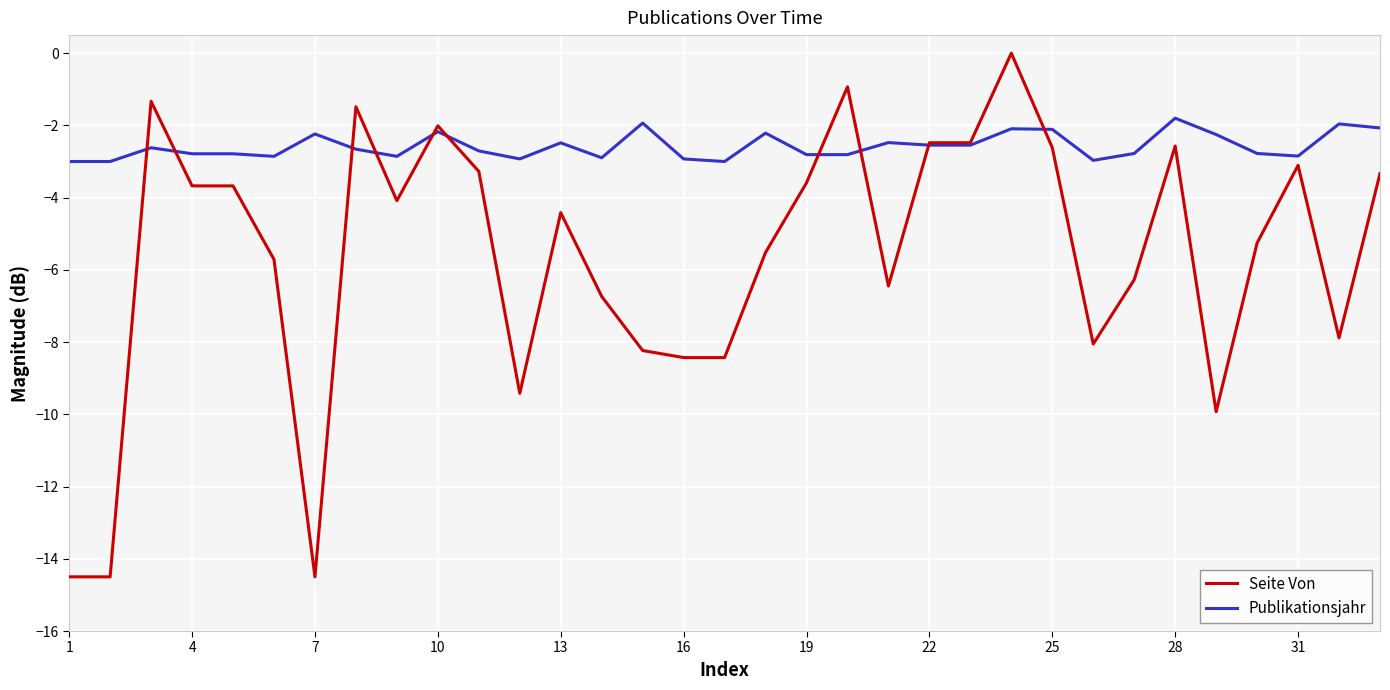

Which series has the largest total across all categories?

Publikationsjahr